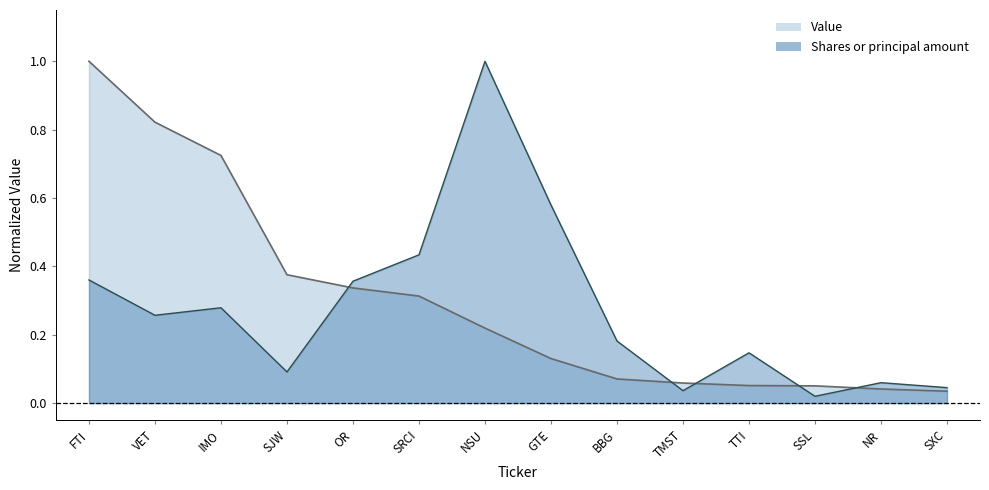

What is the difference between the maximum and second lowest values in the Value series?

1.0